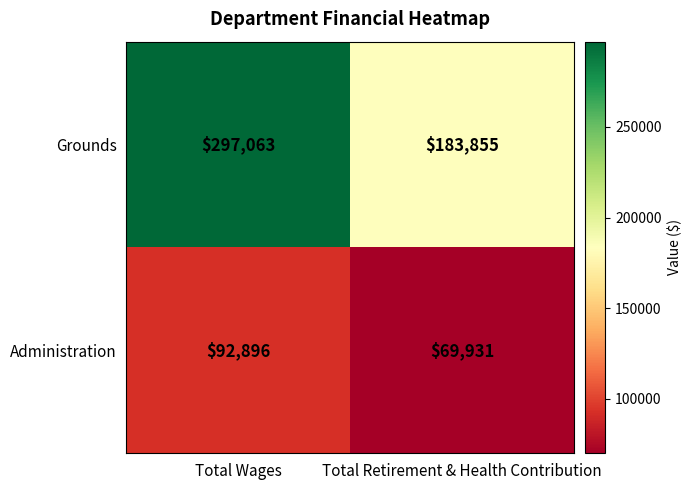

Rank the series by their maximum value, from highest to lowest.

Grounds, Administration